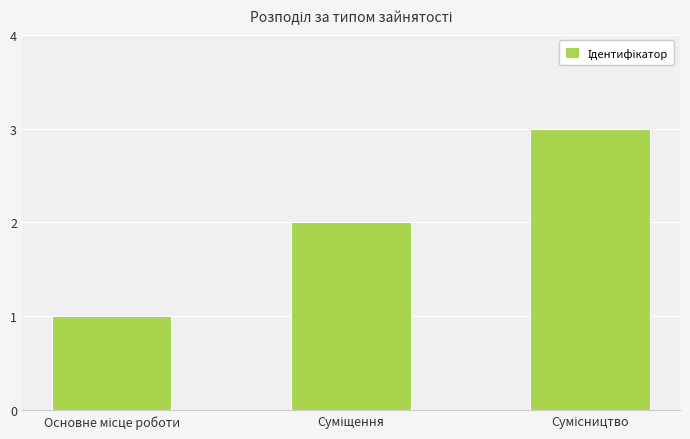

What is the maximum value shown in the chart?

3